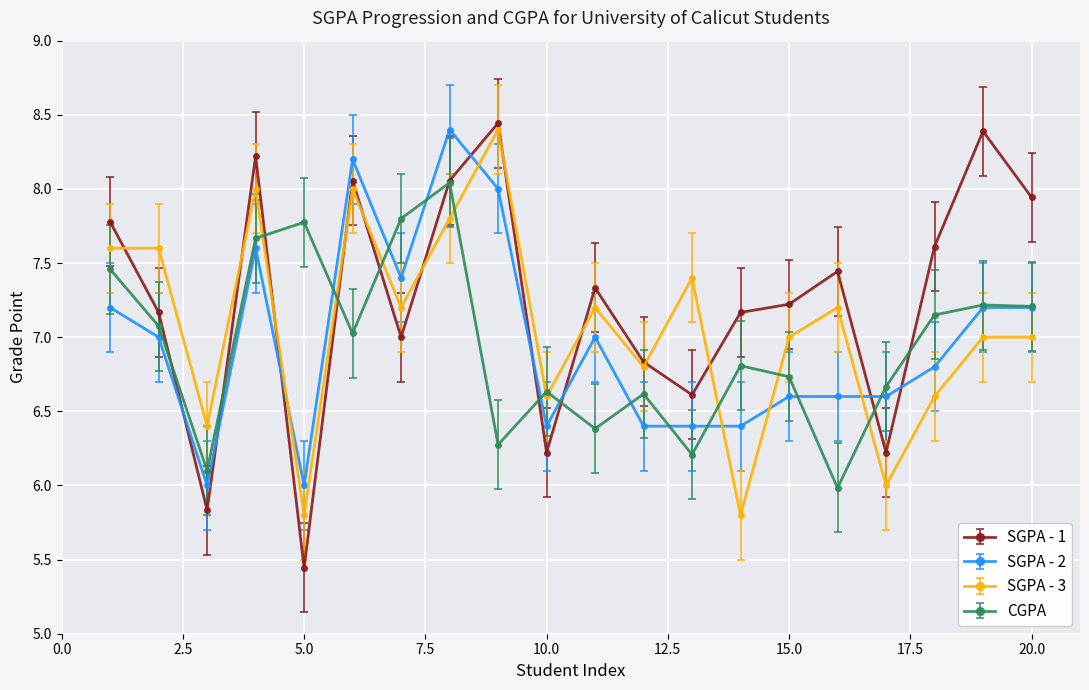

What is the minimum value for CGPA?

6.0